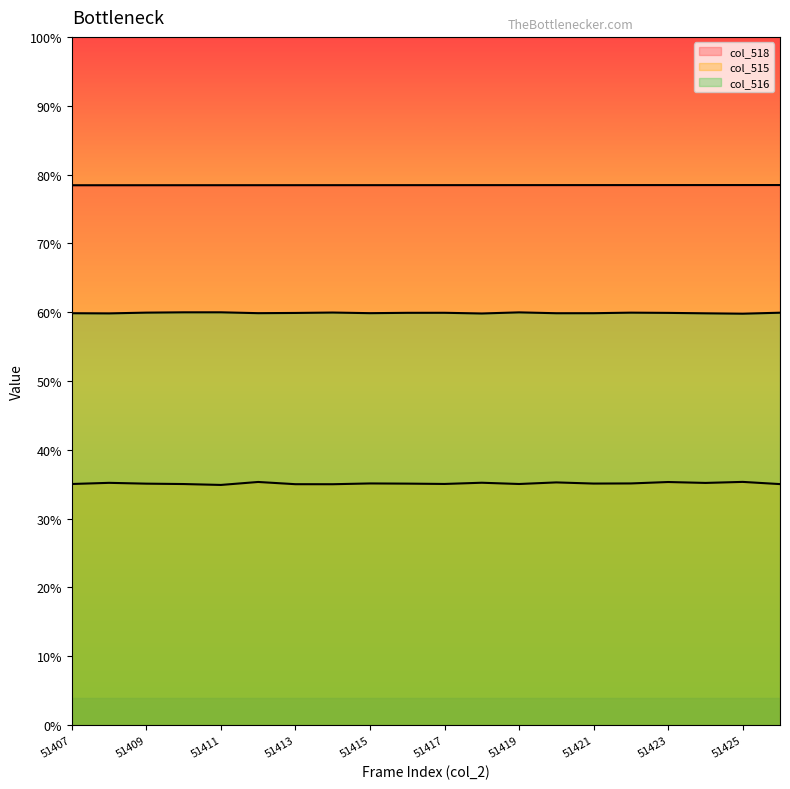

Reading left to right, transcribe all the data shown in this chart.

col_518: 51407=51407	51408=51408	51409=51409	51410=51410	51411=51411	51412=51412	51413=51413	51414=51414	51415=51415	51416=51416	51417=51417	51418=51418	51419=51419	51420=51420	51421=51421	51422=51422	51423=51423	51424=51424	51425=51425	51426=51426
col_515: 51407=22957	51408=23067	51409=22989	51410=22953	51411=22867	51412=23150	51413=22938	51414=22935	51415=23009	51416=22992	51417=22961	51418=23077	51419=22957	51420=23108	51421=22998	51422=23010	51423=23145	51424=23059	51425=23157	51426=22947
col_516: 51407=39220	51408=39204	51409=39276	51410=39306	51411=39307	51412=39225	51413=39246	51414=39285	51415=39225	51416=39258	51417=39261	51418=39195	51419=39301	51420=39219	51421=39222	51422=39274	51423=39252	51424=39211	51425=39176	51426=39268